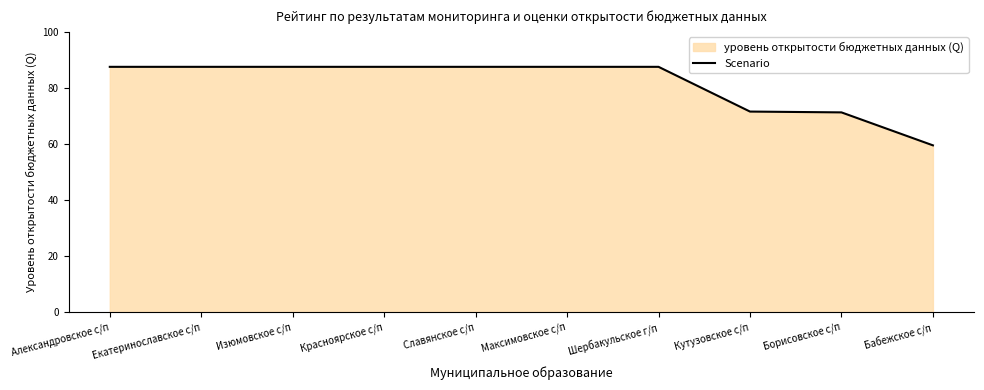

How many distinct data groups are displayed?

1